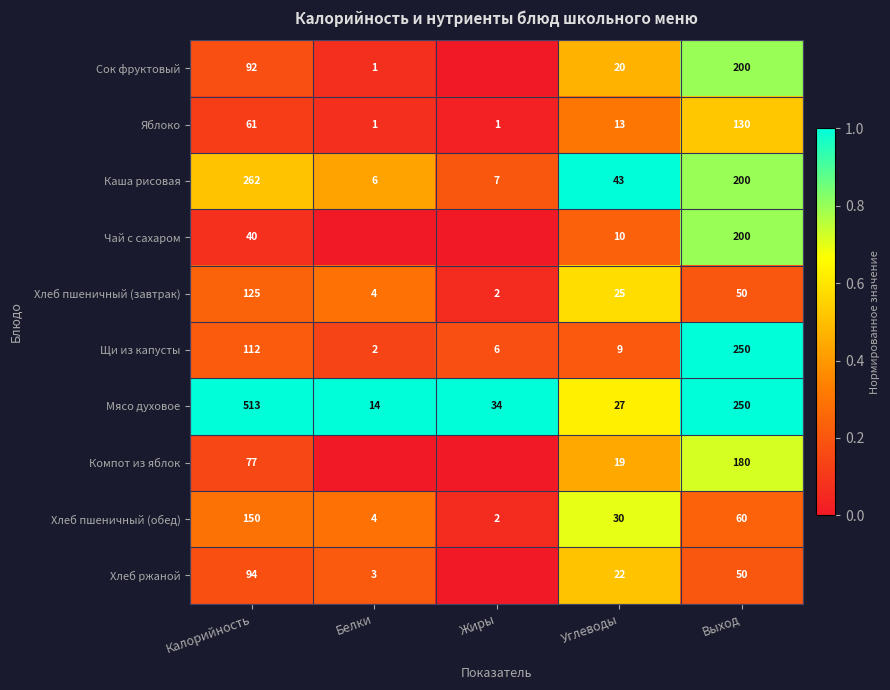

Rank the series at Калорийность from highest to lowest value.

Мясо духовое, Каша рисовая, Хлеб пшеничный (обед), Хлеб пшеничный (завтрак), Щи из капусты, Хлеб ржаной, Сок фруктовый, Компот из яблок, Яблоко, Чай с сахаром